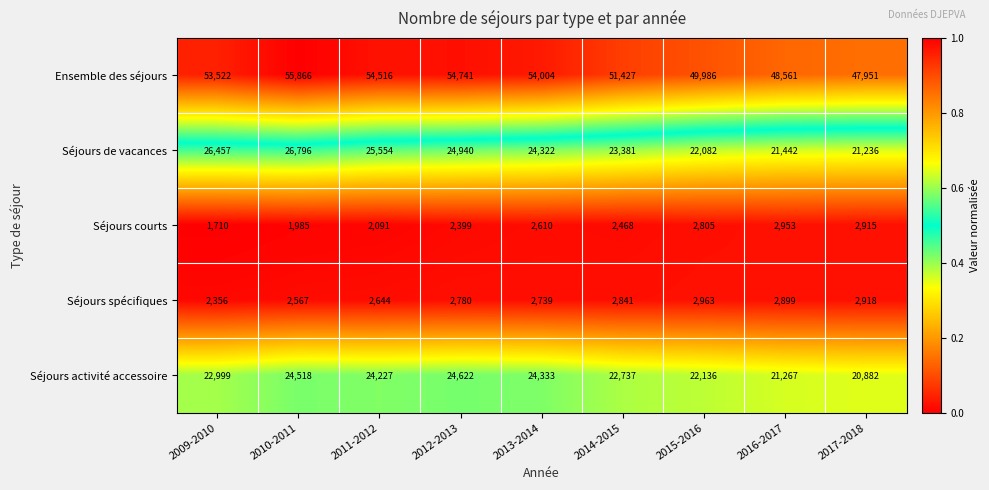

At 2009-2010, list the series in order from smallest to largest.

Séjours courts, Séjours spécifiques, Séjours activité accessoire, Séjours de vacances, Ensemble des séjours